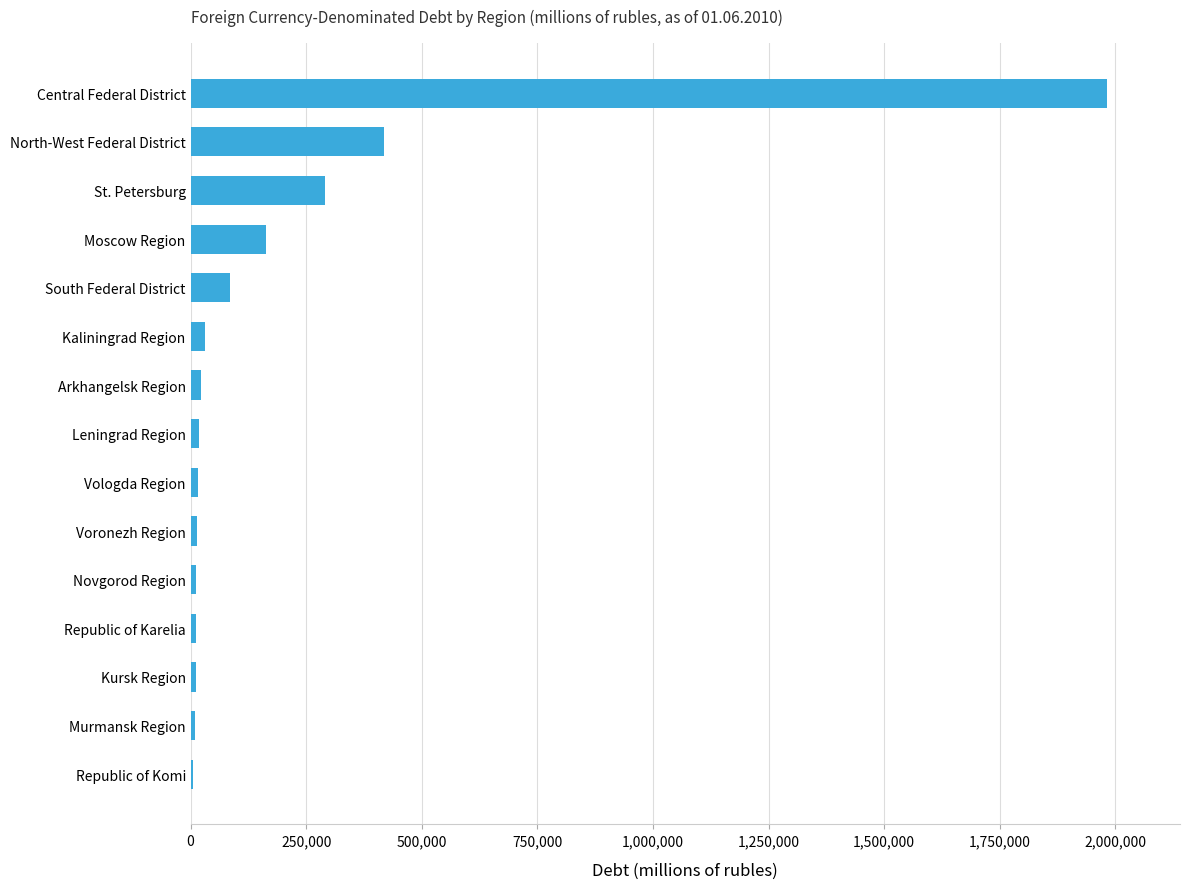

Is it true that the value at St. Petersburg is 290626?

True